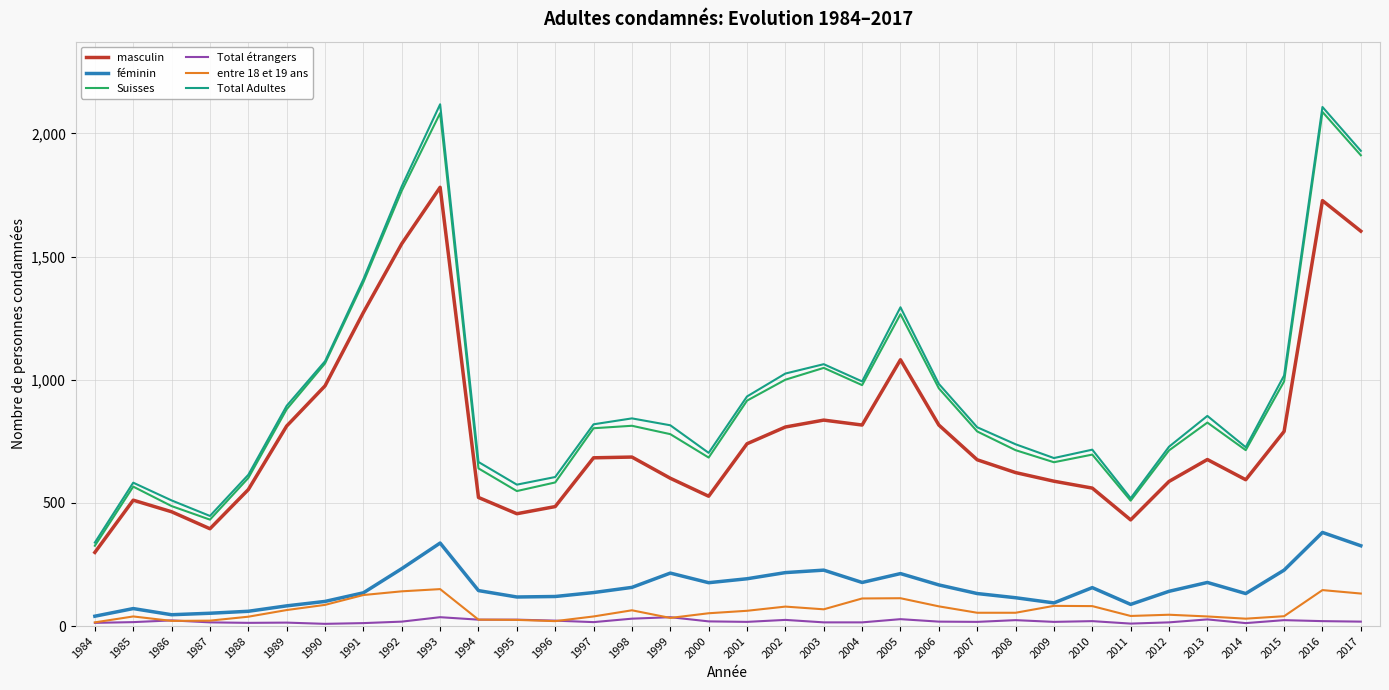

Is this an area chart (filled region under the line)?

No